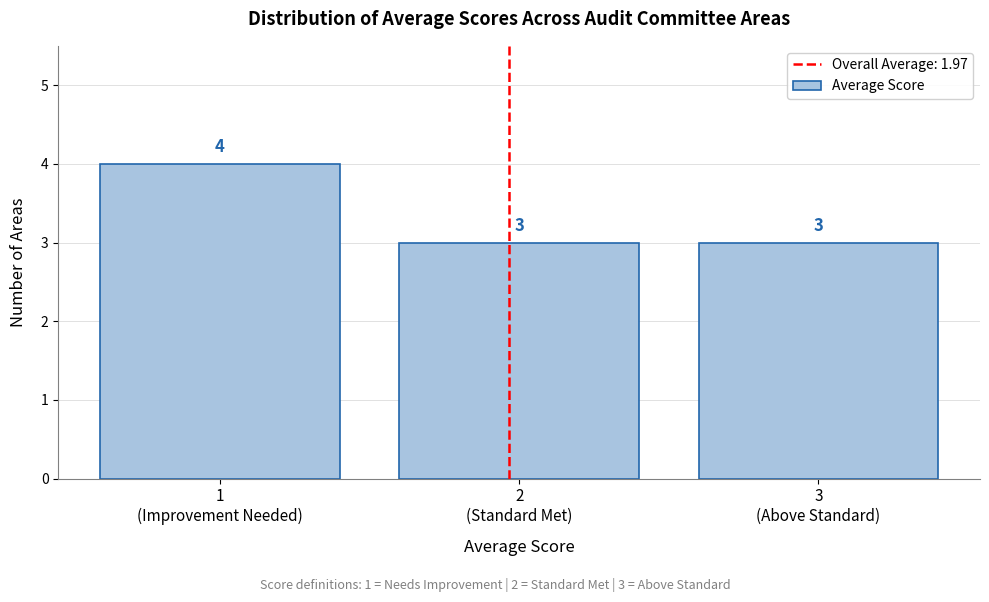

Reading left to right, transcribe all the data shown in this chart.

4	3	3